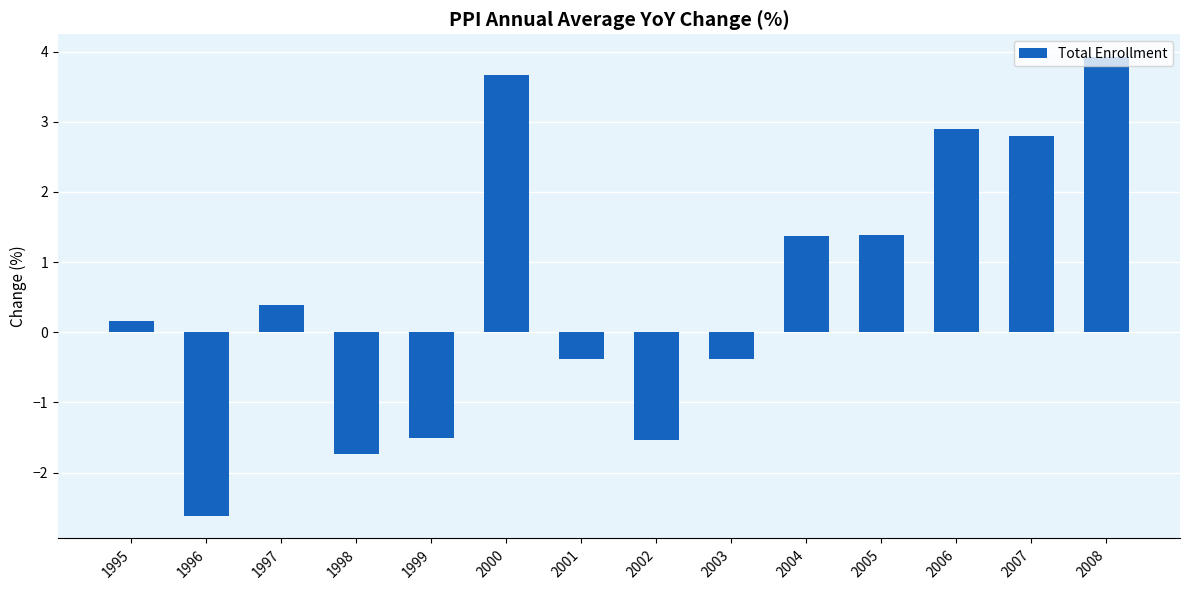

What is the difference between the maximum and minimum values?

6.5